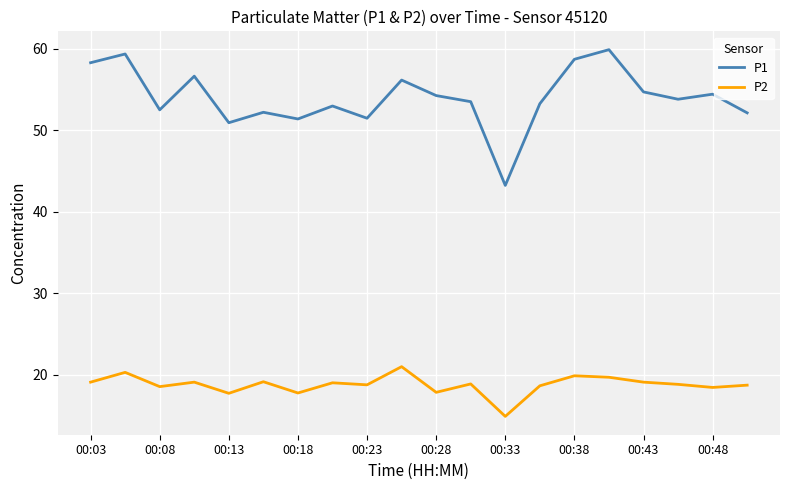

Which series has the largest total across all categories?

P1